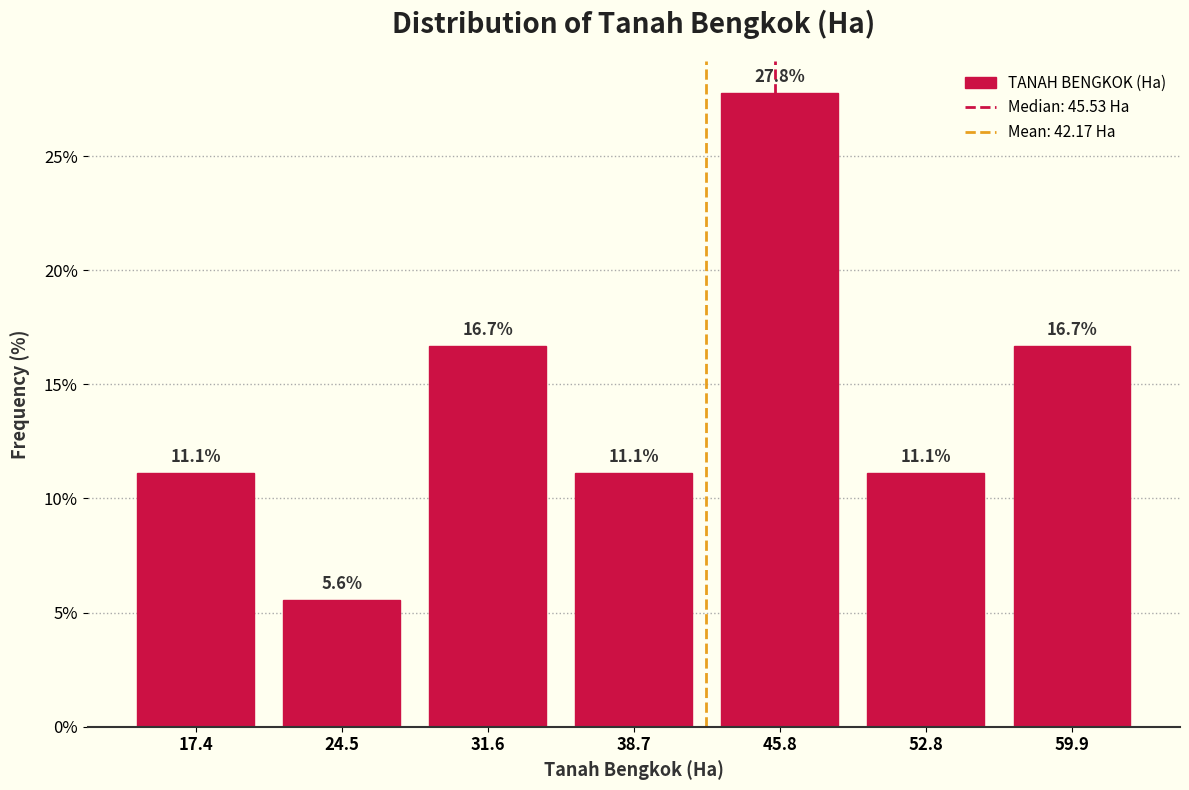

Reading left to right, transcribe this chart: for each bar, give the range it covers on the x-axis and its height. The bar edges are not printed on the chart, so give them approximately, as read against the axis.

14 to 21: 11.1
21 to 28: 5.6
28 to 35: 16.7
35 to 42: 11.1
42 to 49: 27.8
49 to 56: 11.1
56 to 63: 16.7